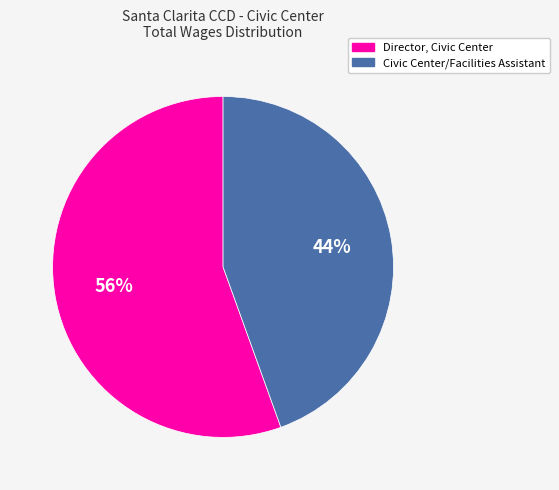

Does Director, Civic Center represent more than half of the total?

Yes